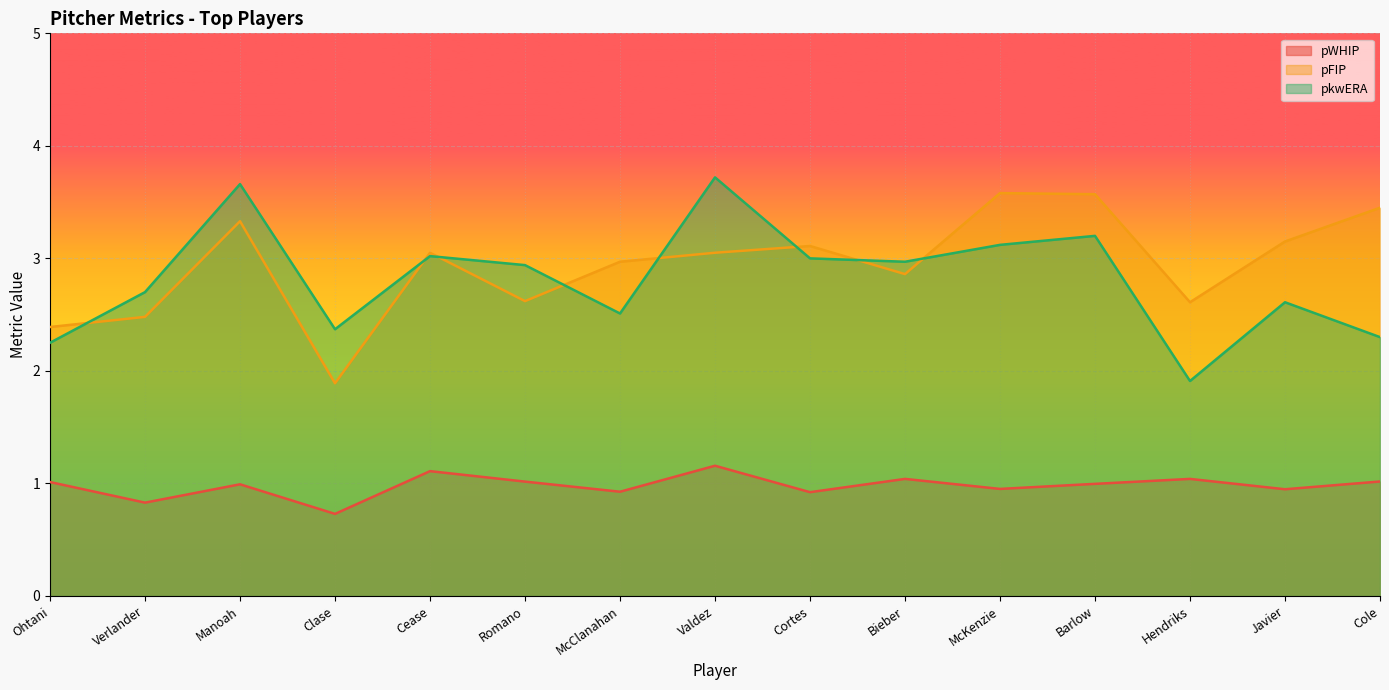

How many interior local valleys does the pFIP series have?

4